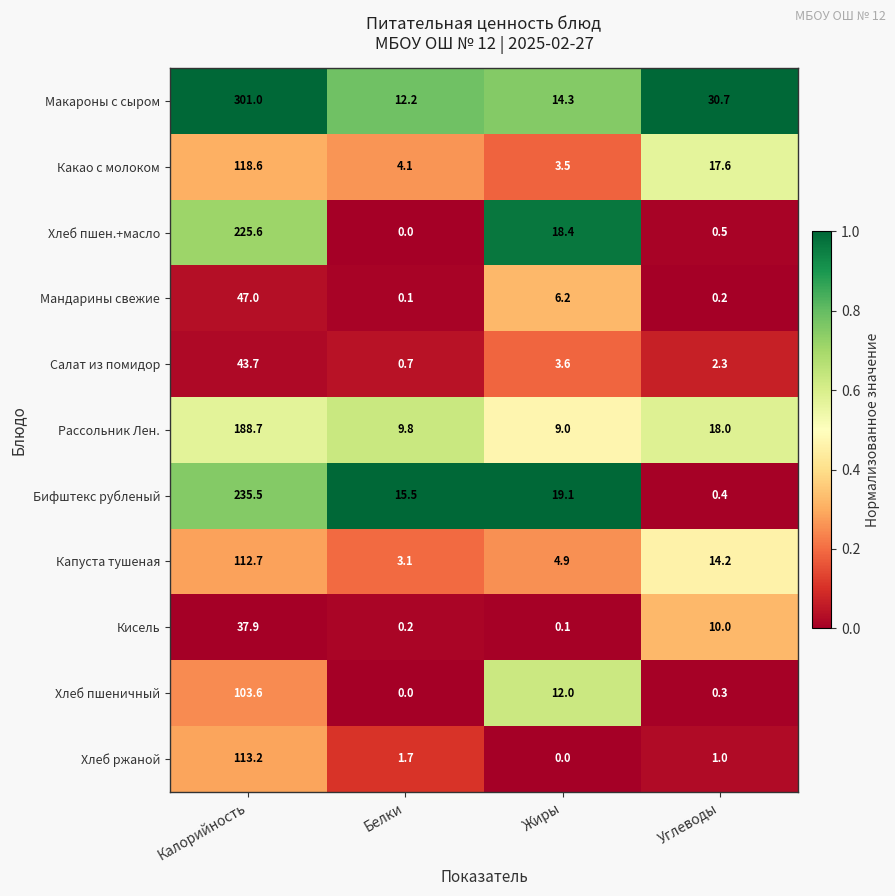

How many series are shown in this chart?

11